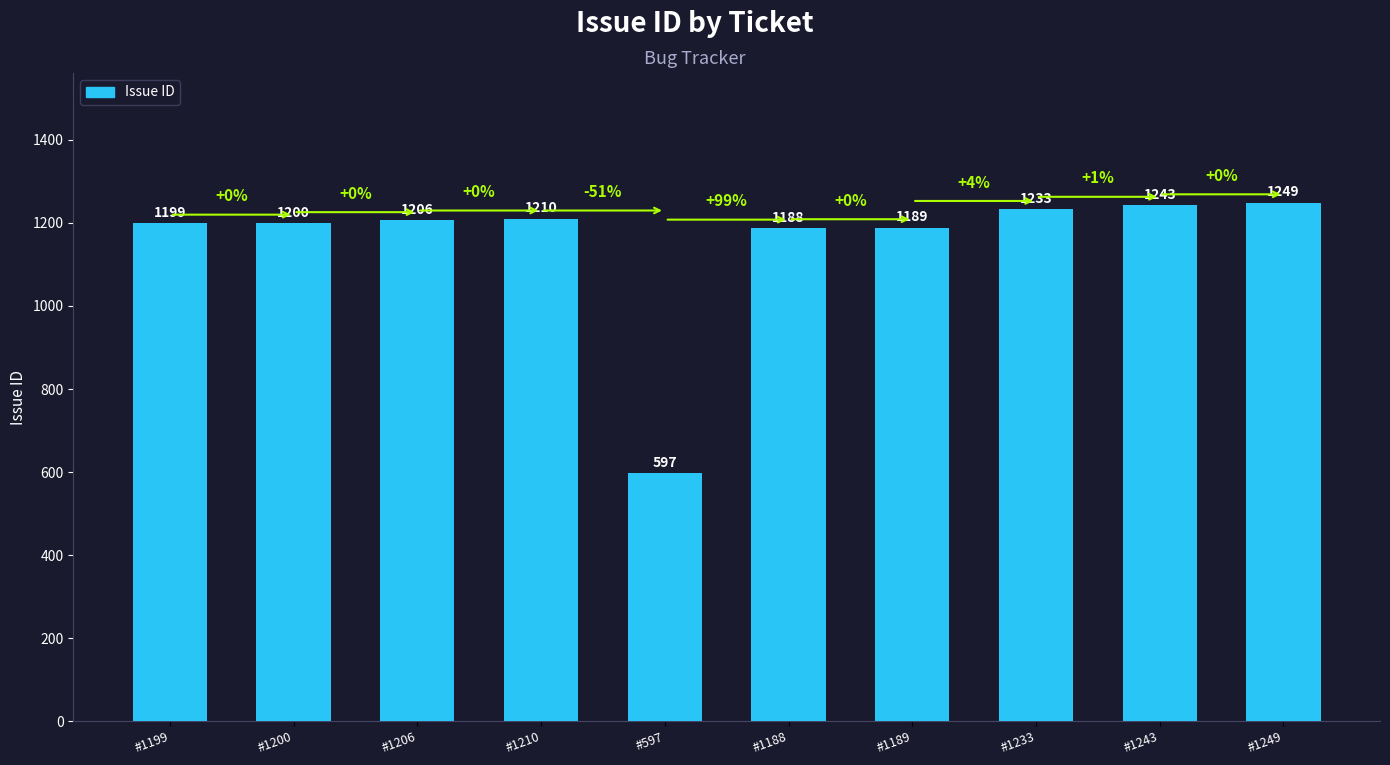

List the labels in order of value, largest first.

#1249, #1243, #1233, #1210, #1206, #1200, #1199, #1189, #1188, #597